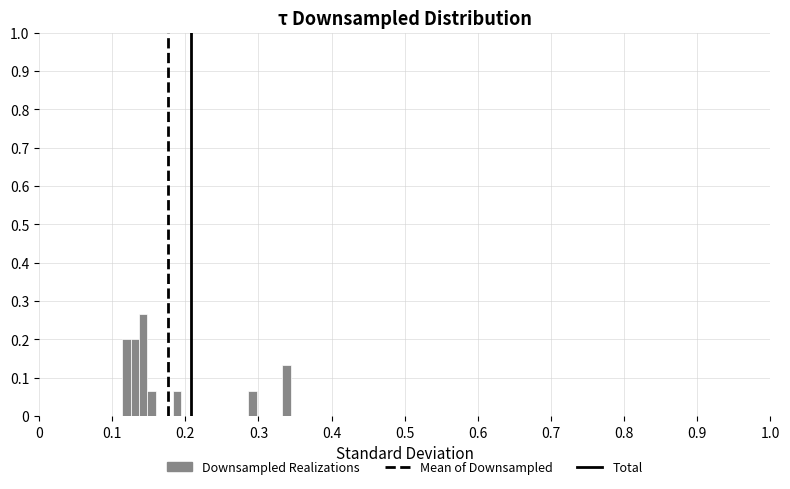

Around what value on the x-axis is the tallest bar? Give the approximate position of its centre, as read against the axis.

0.14